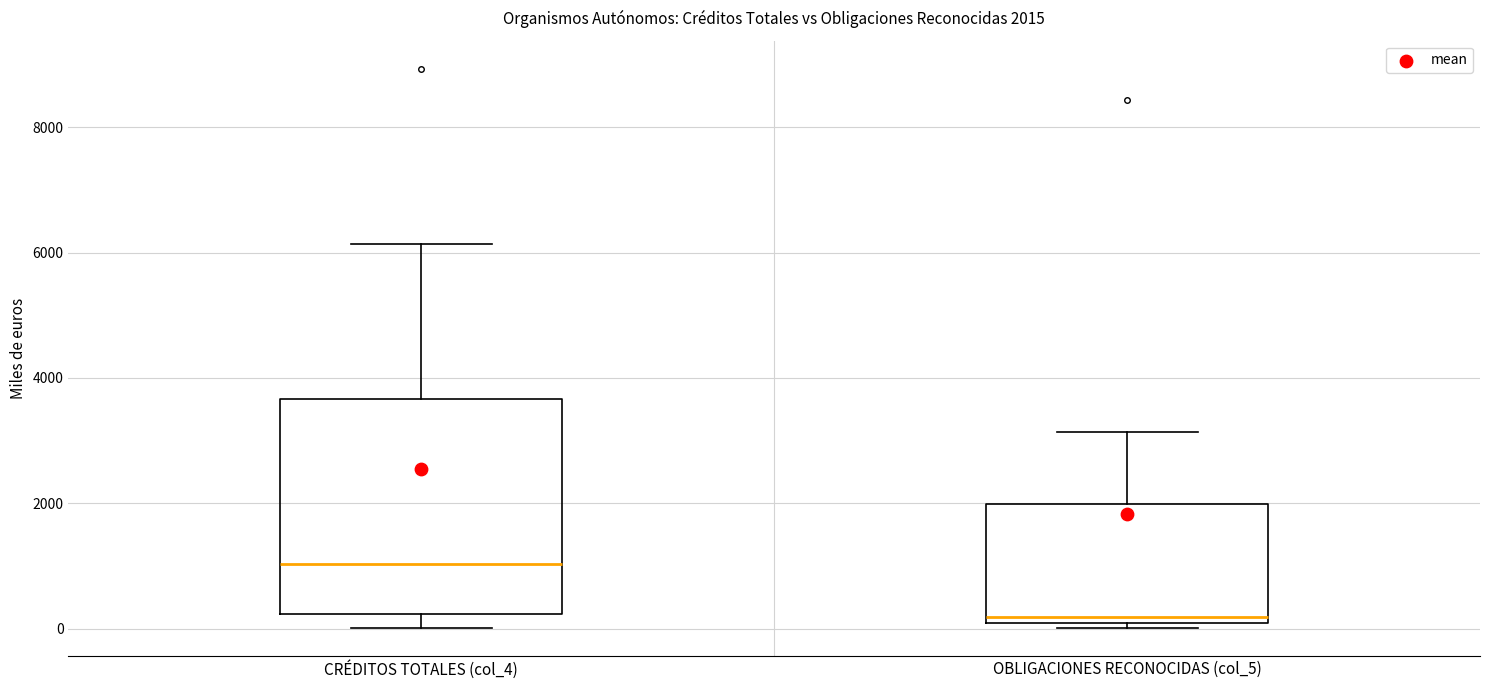

Which box is the tallest, from its lower edge to its upper edge?

CRÉDITOS TOTALES (col_4)